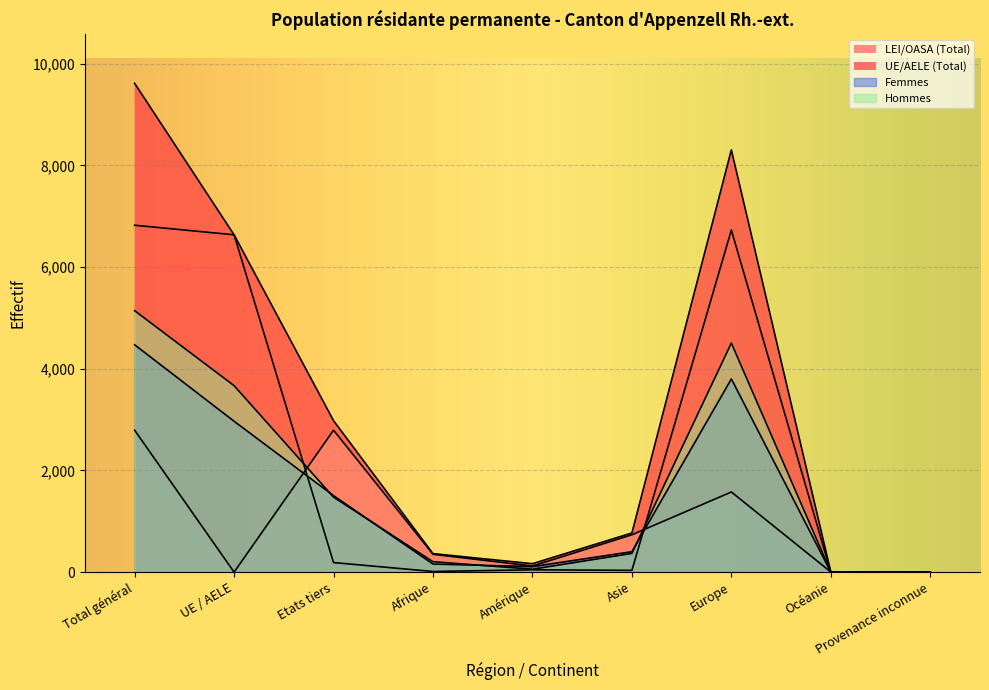

Rank the categories by Total value from lowest to highest.

Océanie, Provenance inconnue, Amérique, Afrique, Asie, Etats tiers, UE / AELE, Europe, Total général